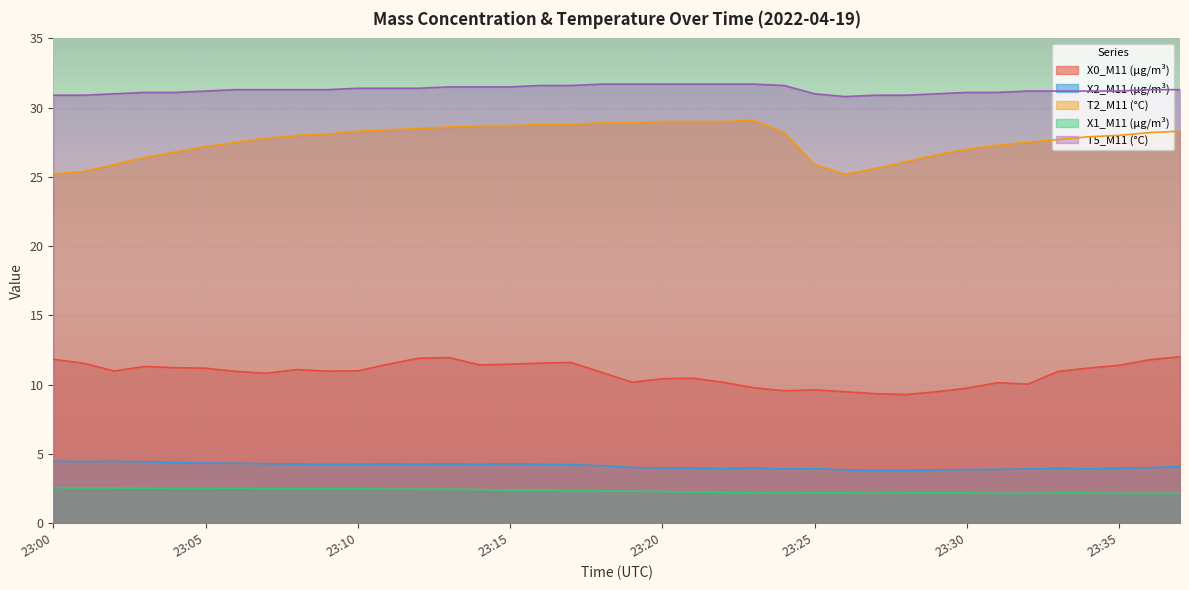

What value does the X2_M11 (μg/m³) series have at 23:21?

4.0